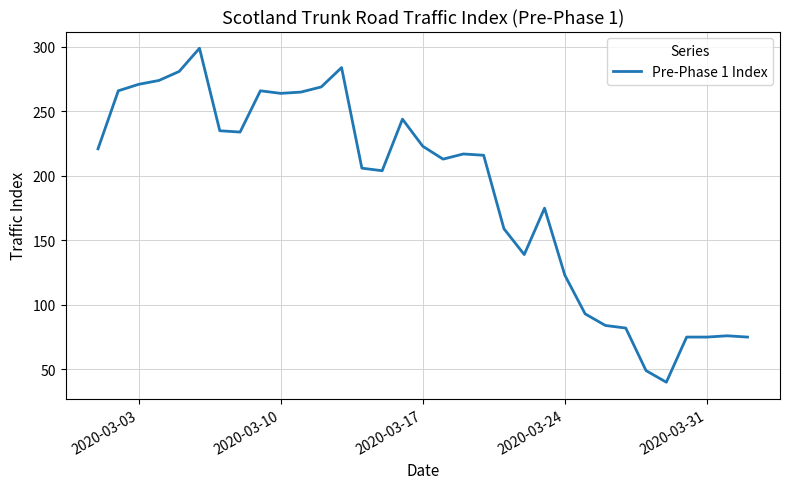

What is the smallest value displayed?

40